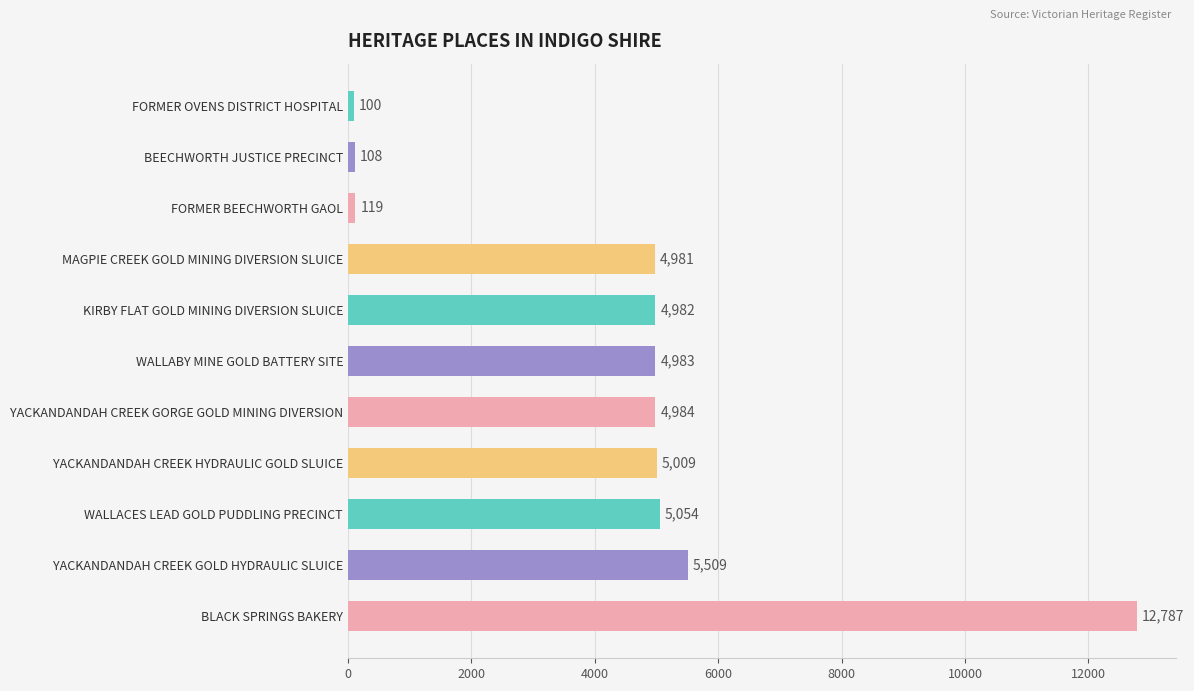

Rank the categories by value from lowest to highest.

FORMER OVENS DISTRICT HOSPITAL, BEECHWORTH JUSTICE PRECINCT, FORMER BEECHWORTH GAOL, MAGPIE CREEK GOLD MINING DIVERSION SLUICE, KIRBY FLAT GOLD MINING DIVERSION SLUICE, WALLABY MINE GOLD BATTERY SITE, YACKANDANDAH CREEK GORGE GOLD MINING DIVERSION, YACKANDANDAH CREEK HYDRAULIC GOLD SLUICE, WALLACES LEAD GOLD PUDDLING PRECINCT, YACKANDANDAH CREEK GOLD HYDRAULIC SLUICE, BLACK SPRINGS BAKERY